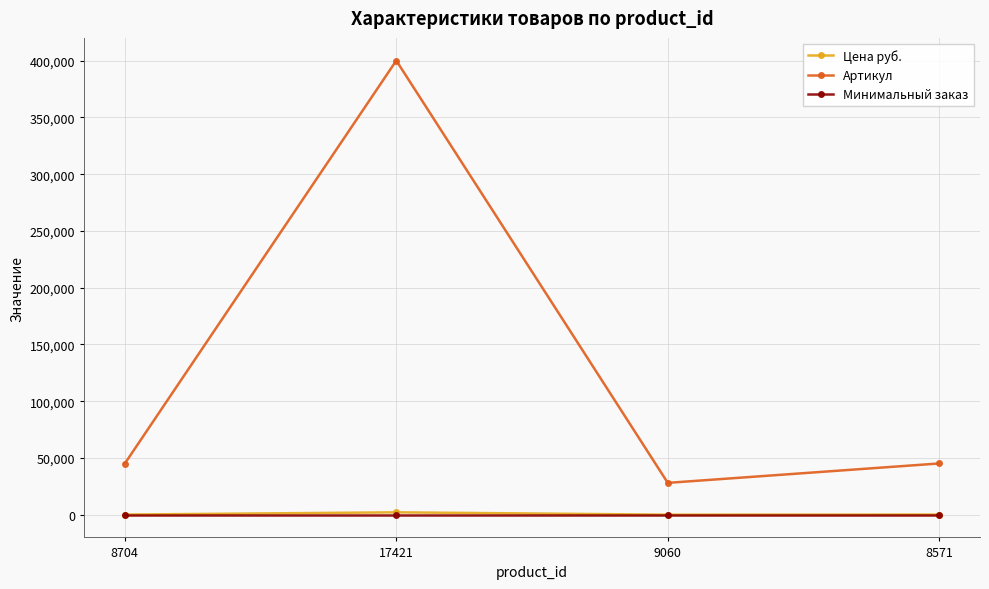

Where is the first local maximum for Артикул?

17421